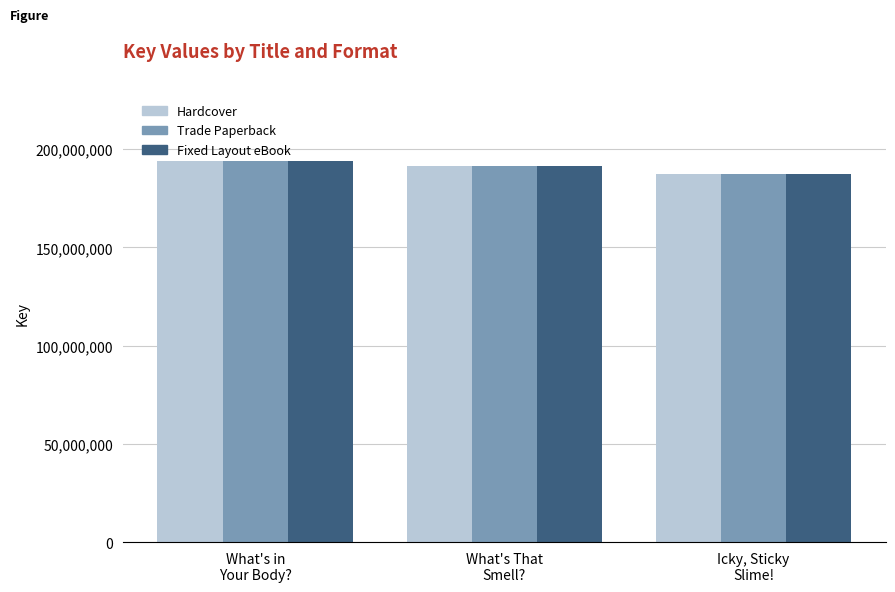

What is the maximum value shown in the chart?

194002536